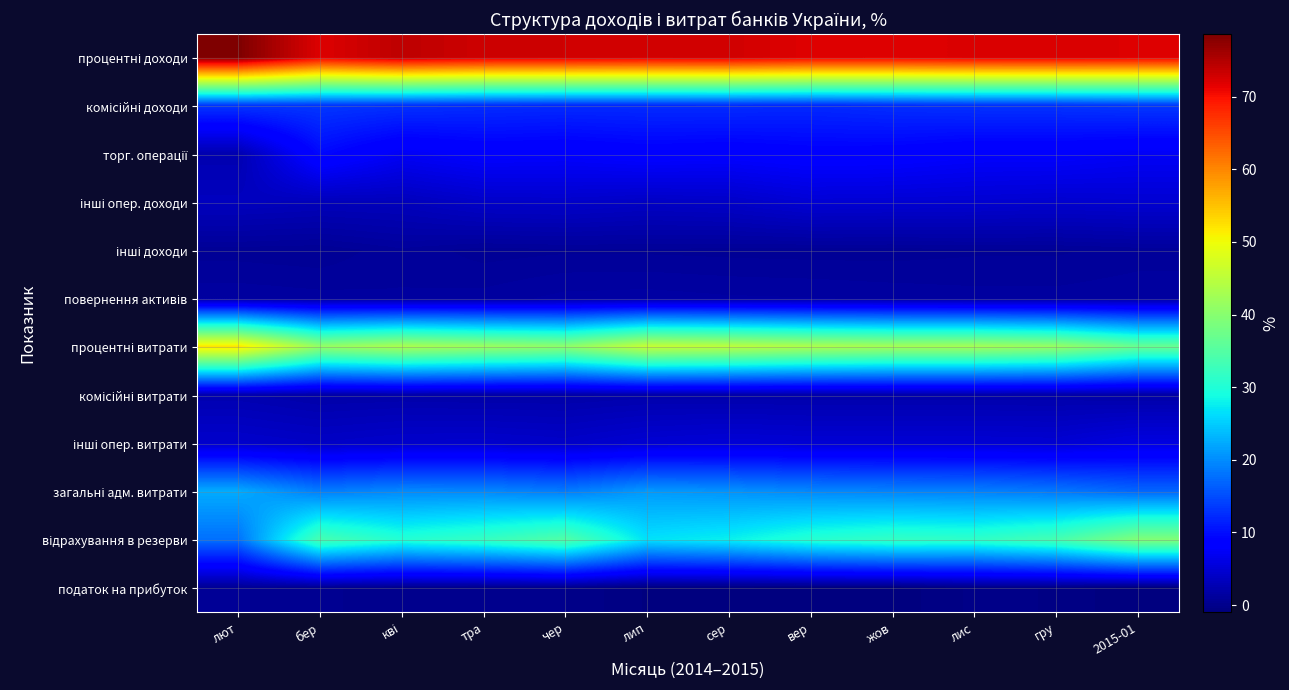

List the series in order of their peak value, highest first.

процентні доходи, процентні витрати, відрахування в резерви, загальні адм. витрати, комісійні доходи, торг. операції, інші опер. витрати, інші опер. доходи, комісійні витрати, повернення активів, інші доходи, податок на прибуток